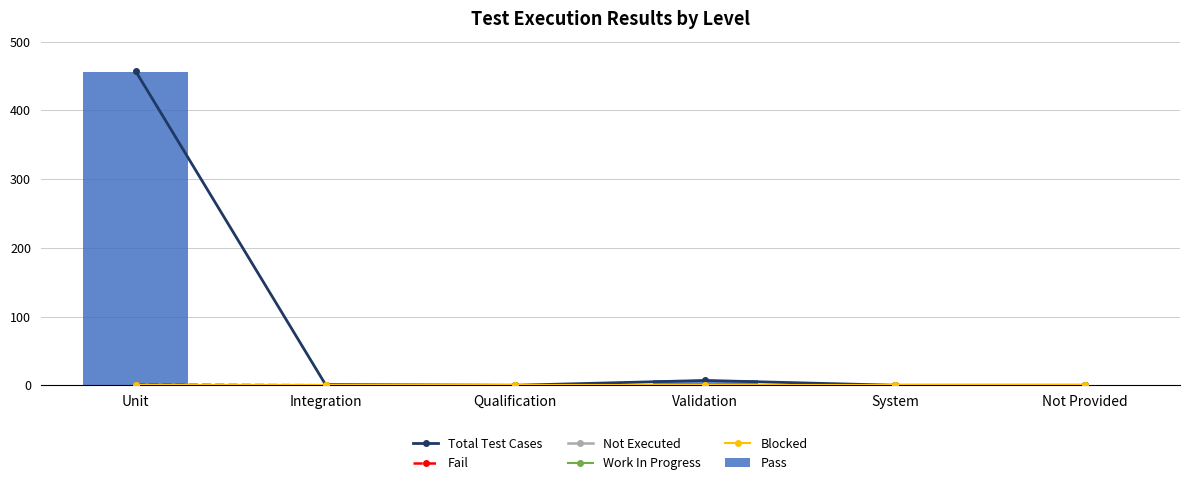

What position from the right is Validation?

3